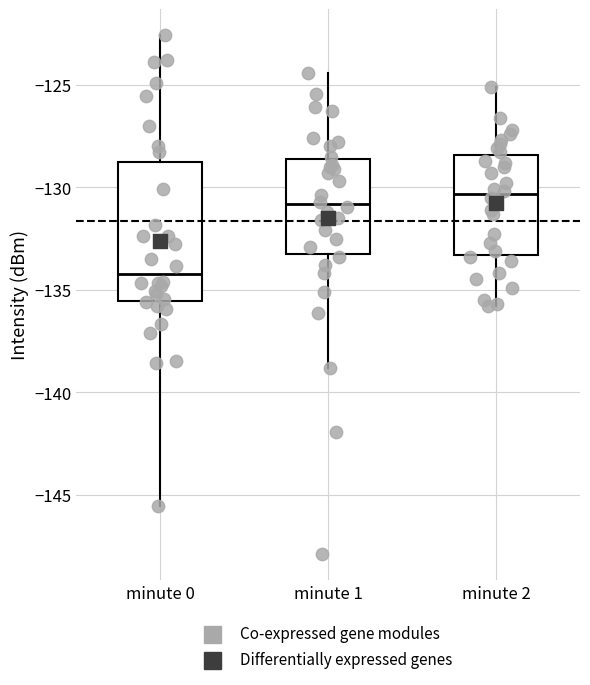

Reading left to right, read every box against the y-axis: the position of its median line, the range the box covers, and the ends of its whiskers. The values are not printed on the chart, so give them approximately, as read against the axis.

minute 0: median -134.0, box -135.5 to -128.5, whiskers -145.5 to -122.5
minute 1: median -131.0, box -133.5 to -128.5, whiskers -139.0 to -124.5
minute 2: median -130.5, box -133.5 to -128.5, whiskers -136.0 to -125.0